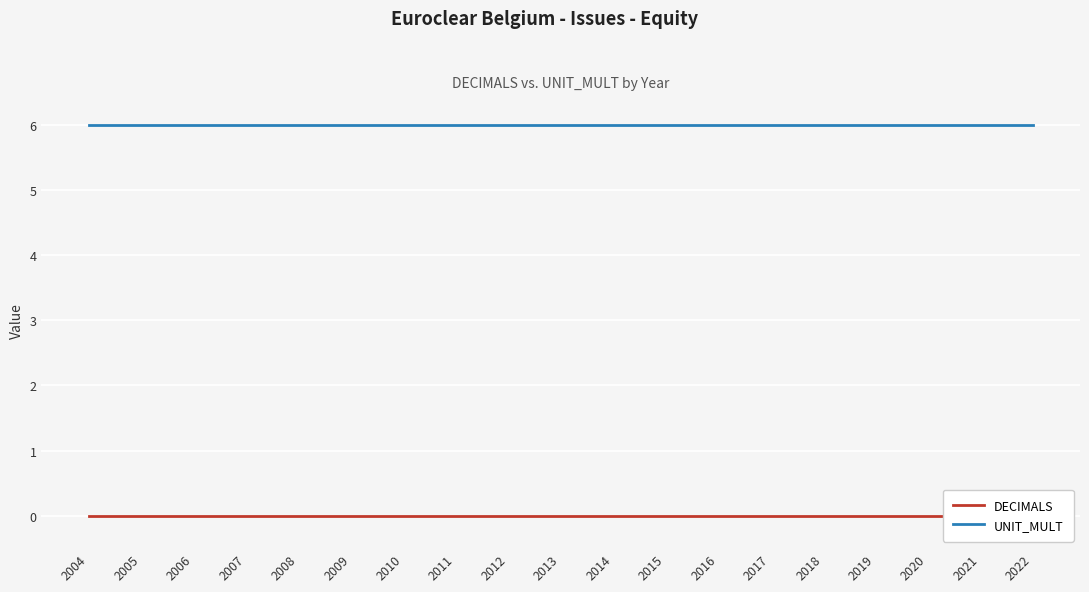

Which category has the lowest value in the DECIMALS series?

2004